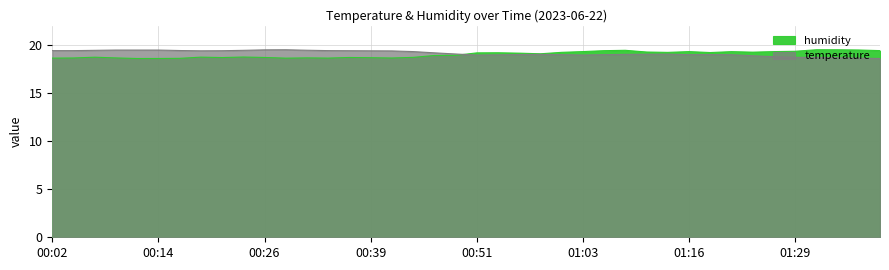

Which category has the lowest value in the humidity series?

00:12